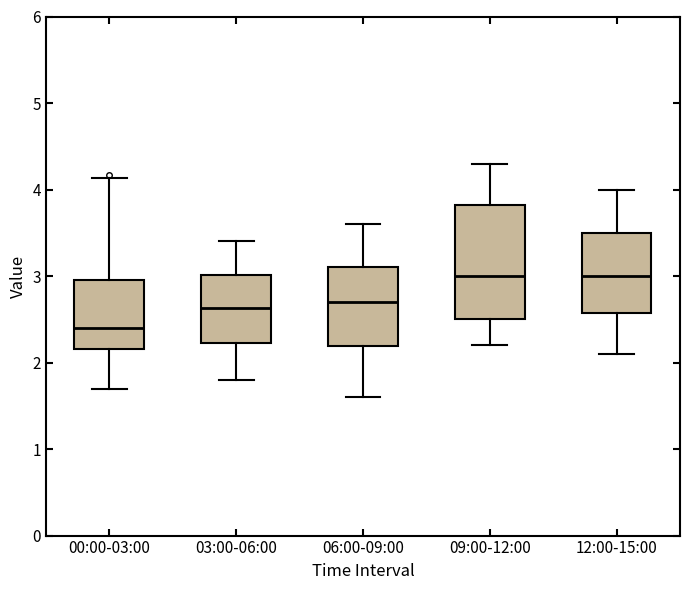

Reading left to right, read every box against the y-axis: the position of its median line, the range the box covers, and the ends of its whiskers. The values are not printed on the chart, so give them approximately, as read against the axis.

00:00-03:00: median 2.4, box 2.2 to 3.0, whiskers 1.7 to 4.1
03:00-06:00: median 2.6, box 2.2 to 3.0, whiskers 1.8 to 3.4
06:00-09:00: median 2.7, box 2.2 to 3.1, whiskers 1.6 to 3.6
09:00-12:00: median 3.0, box 2.5 to 3.8, whiskers 2.2 to 4.3
12:00-15:00: median 3.0, box 2.6 to 3.5, whiskers 2.1 to 4.0